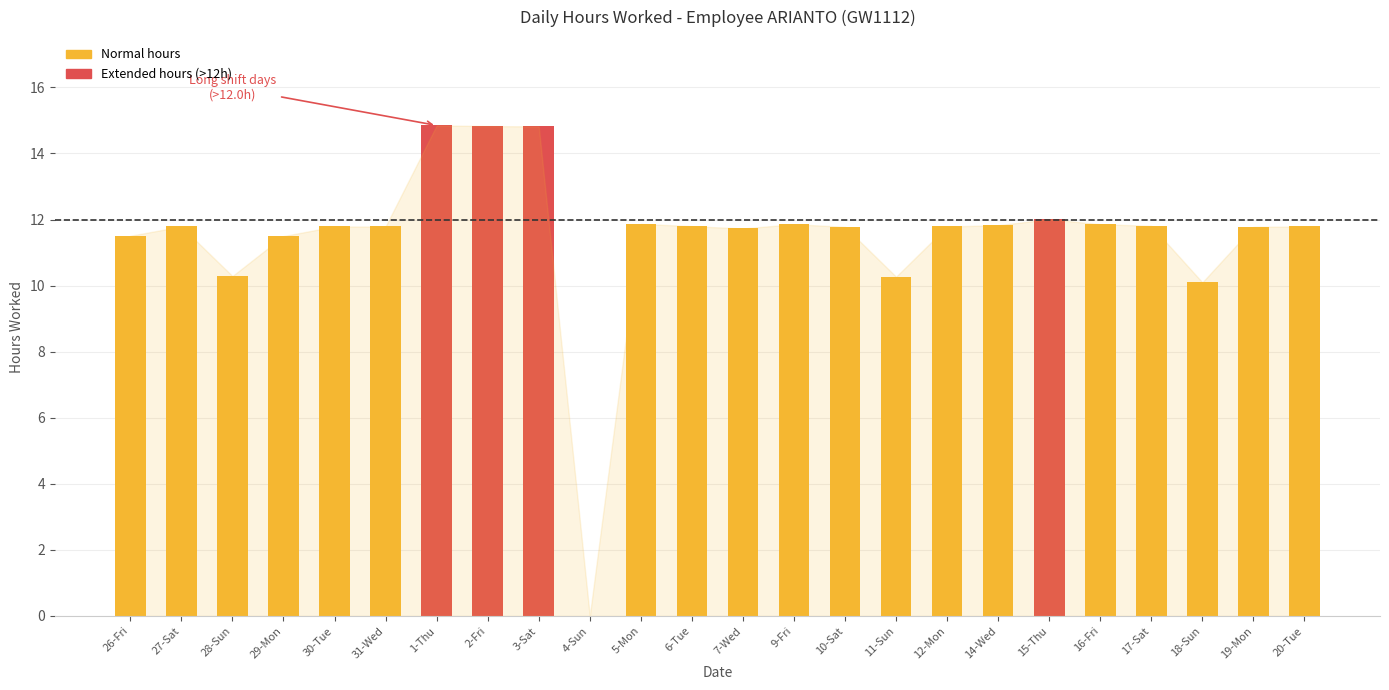

How many data points does each series have?

24